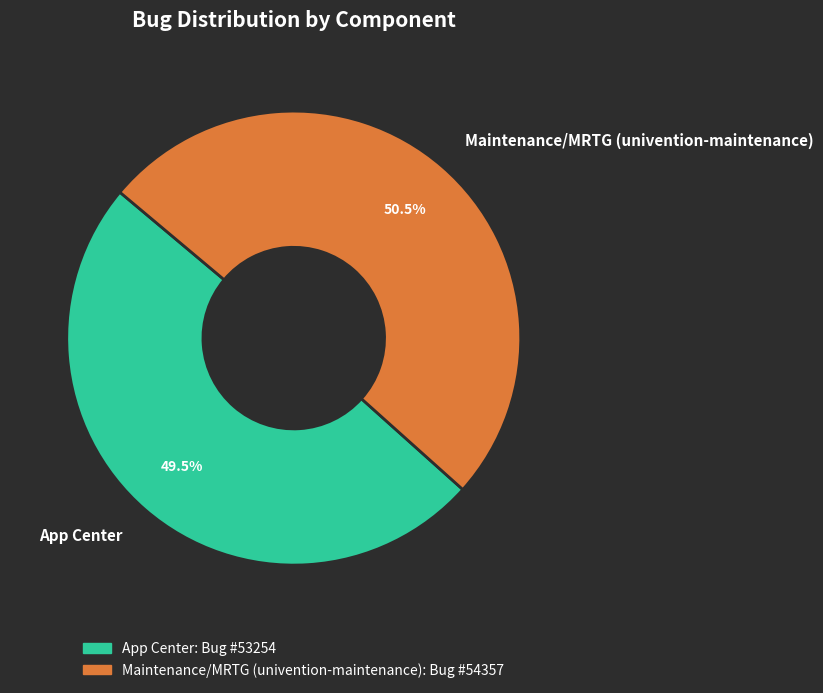

To the nearest percent, what is the average slice percentage?

50%